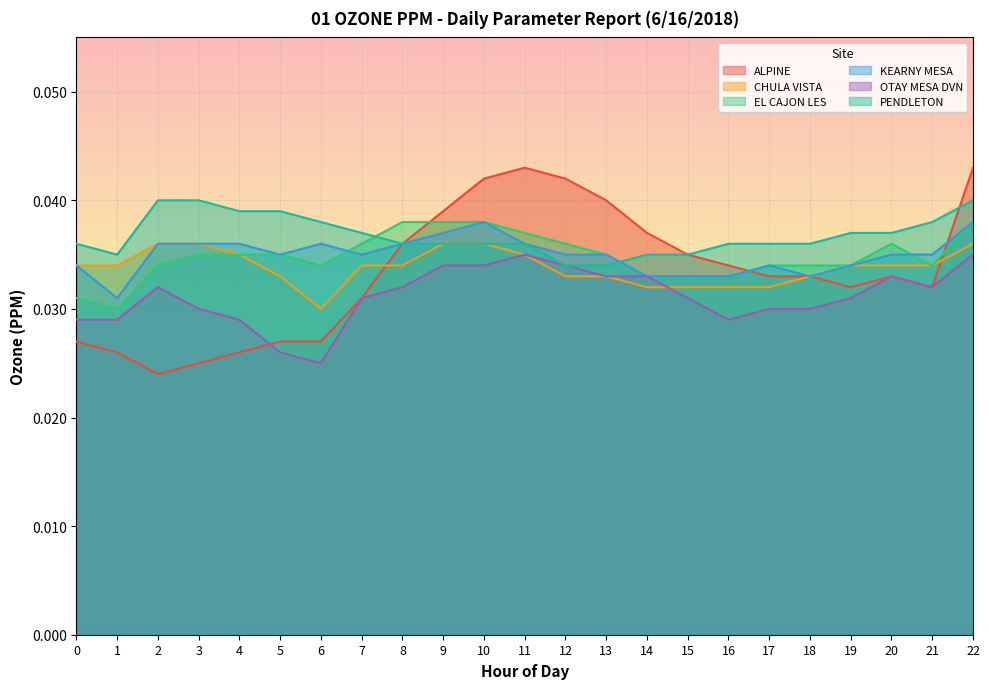

True or false: KEARNY MESA and CHULA VISTA intersect in this chart.

False